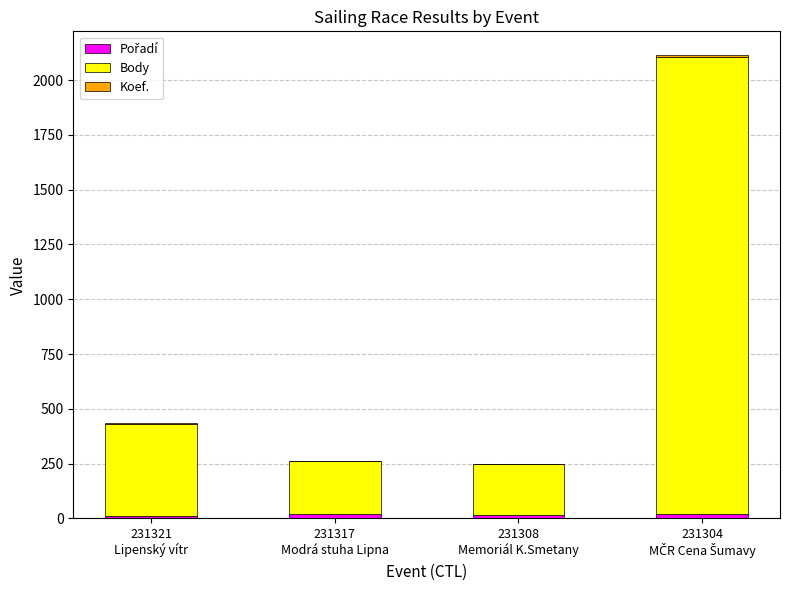

What is the approximate value of Pořadí at 231304
MČR Cena Šumavy, to the nearest 5?

20